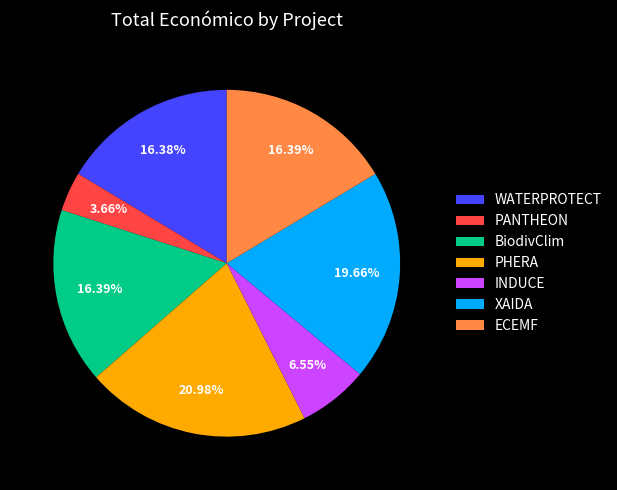

What percentage is the ECEMF slice, to the nearest percent?

16%